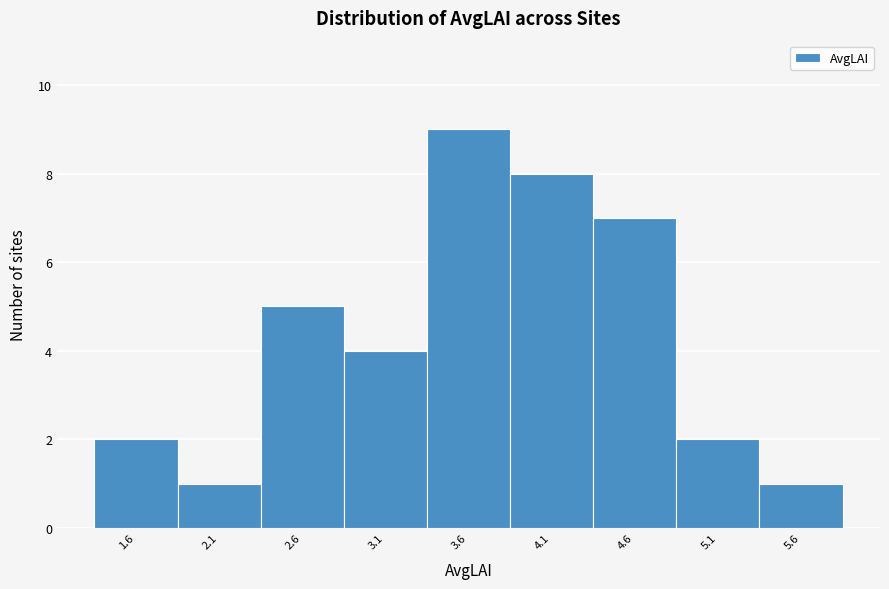

Reading left to right, extract all data points from this chart.

2	1	5	4	9	8	7	2	1